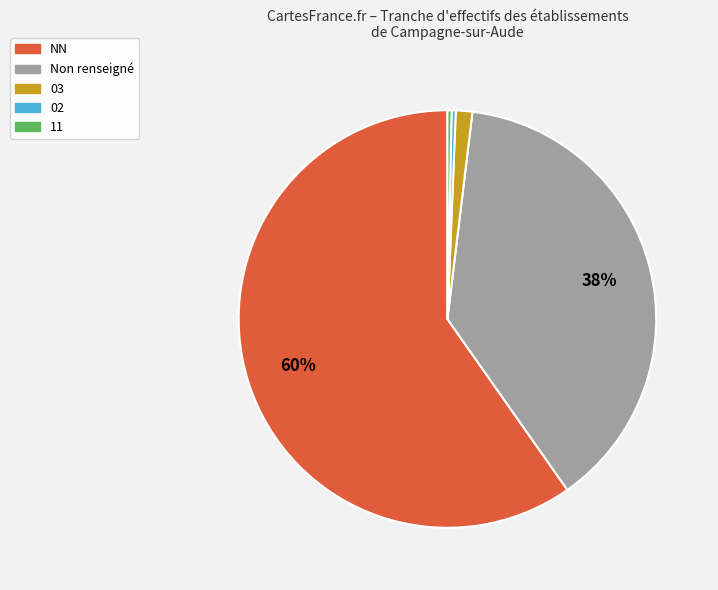

What is the largest slice in the pie chart?

NN